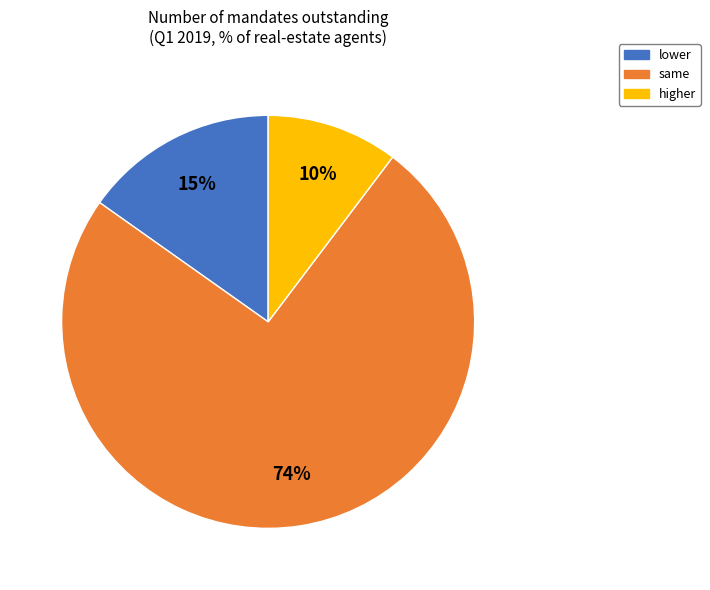

Between higher and same, which is larger?

same